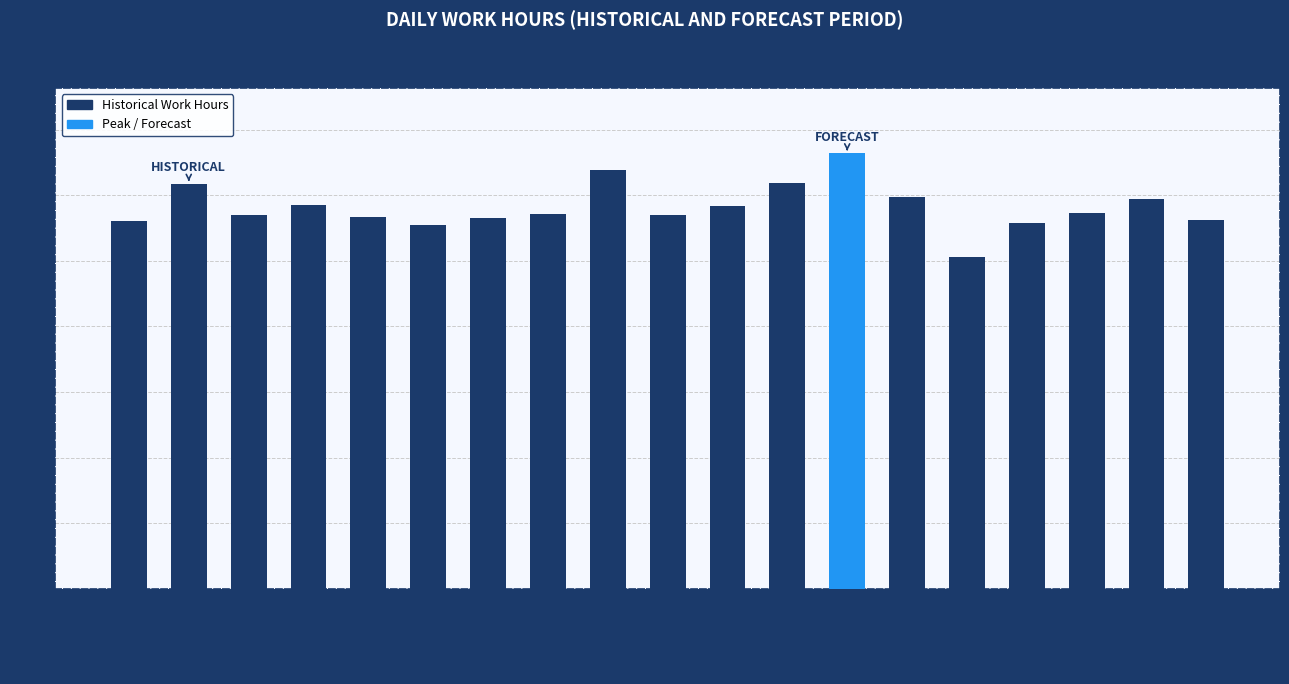

What is the difference between the maximum and second lowest values?

2.2